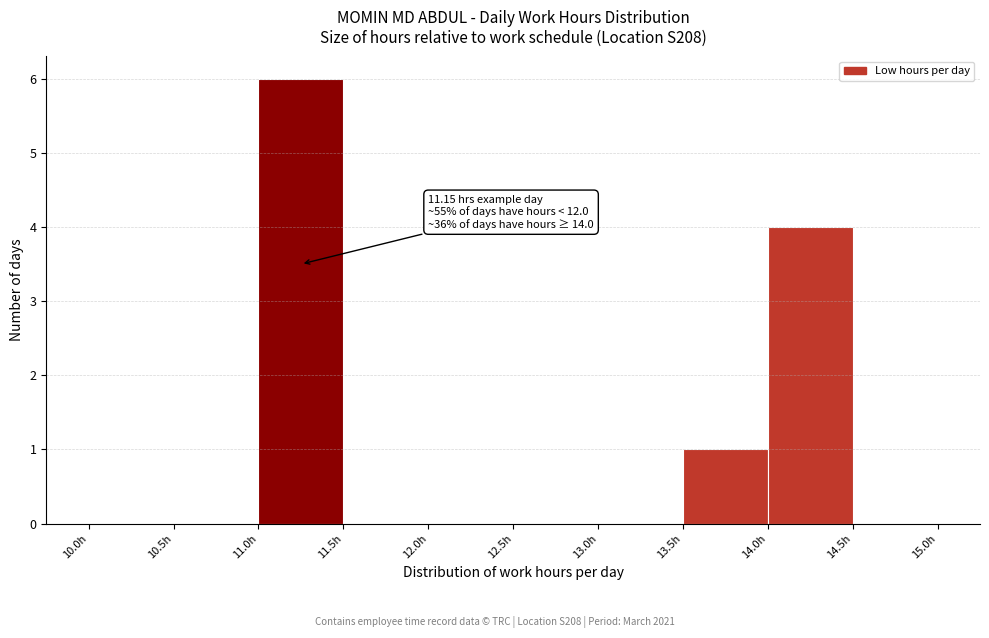

Over which range of the x-axis is the bar tallest?

11.0 to 11.5